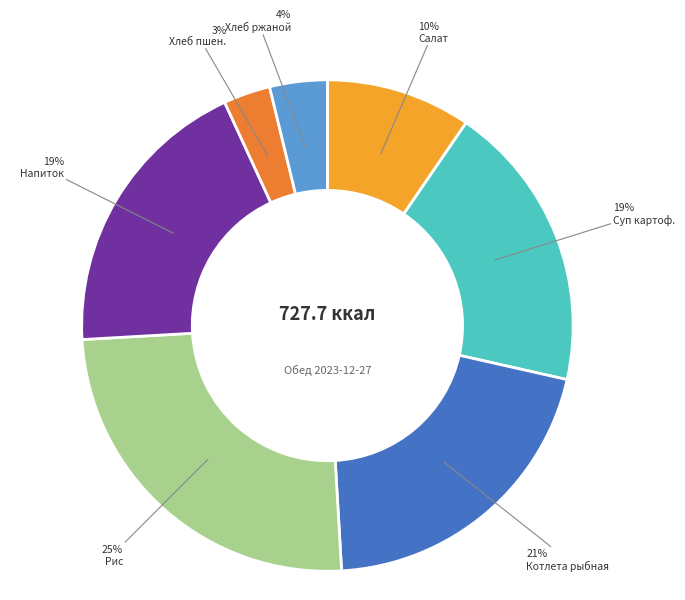

Combined, do Суп картоф. and Хлеб пшен. account for over 50%?

No